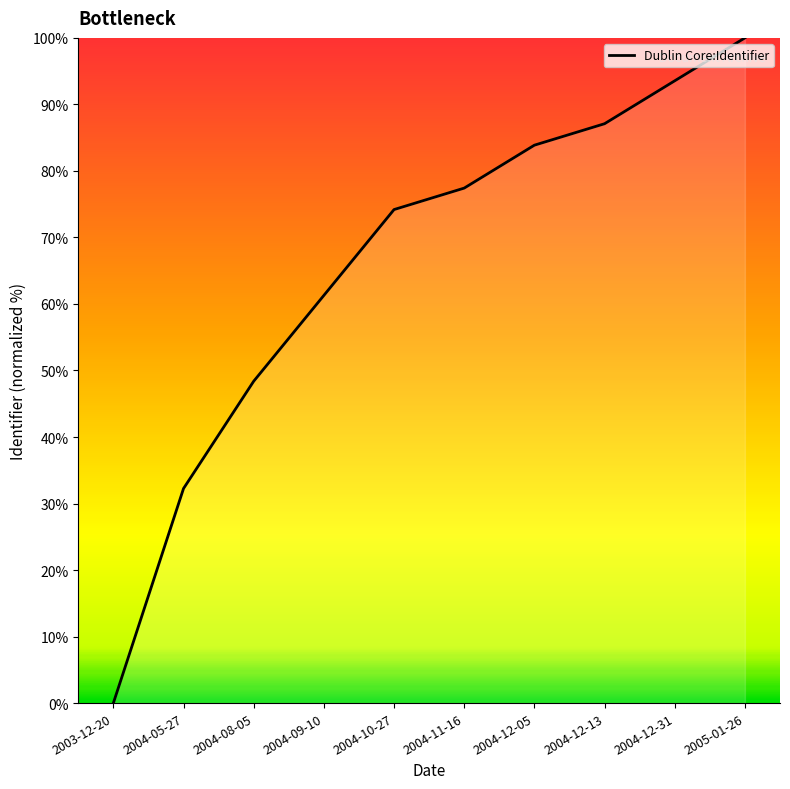

Reading right to left, what are all the values shown in this chart?

100.0	93.5	87.1	83.9	77.4	74.2	61.3	48.4	32.3	0.0